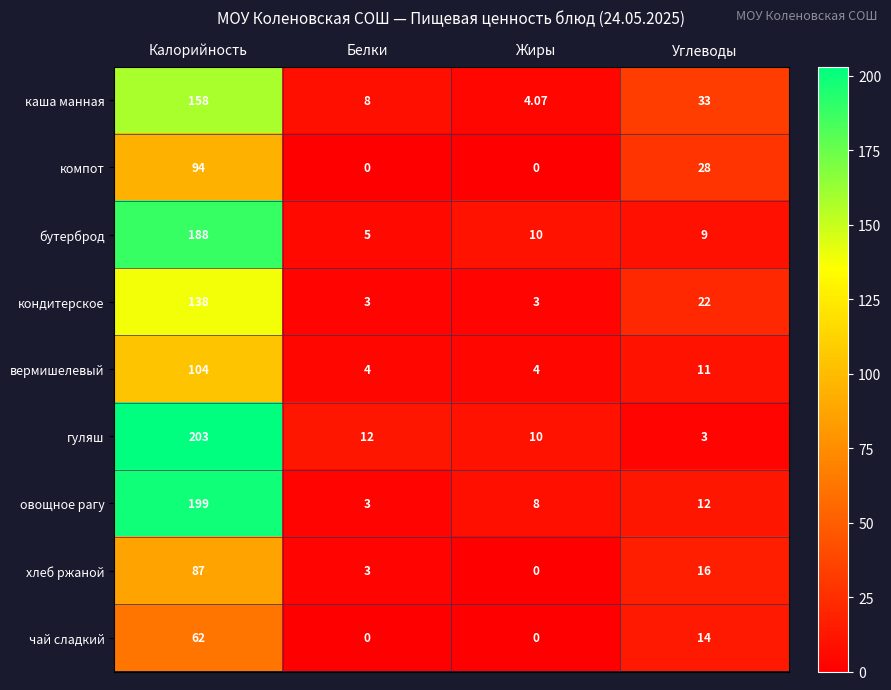

Rank the categories by гуляш value from highest to lowest.

Калорийность, Белки, Жиры, Углеводы